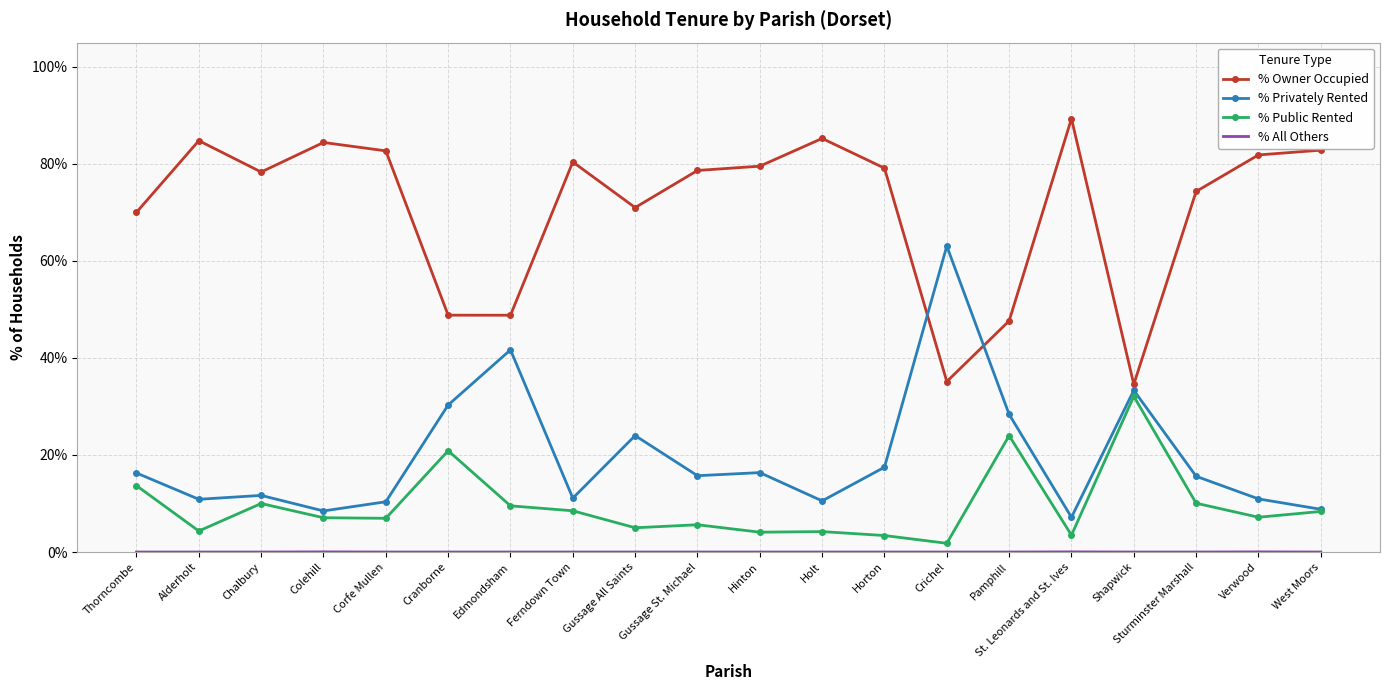

The value of % Owner Occupied at West Moors is 142.7. True or false?

False